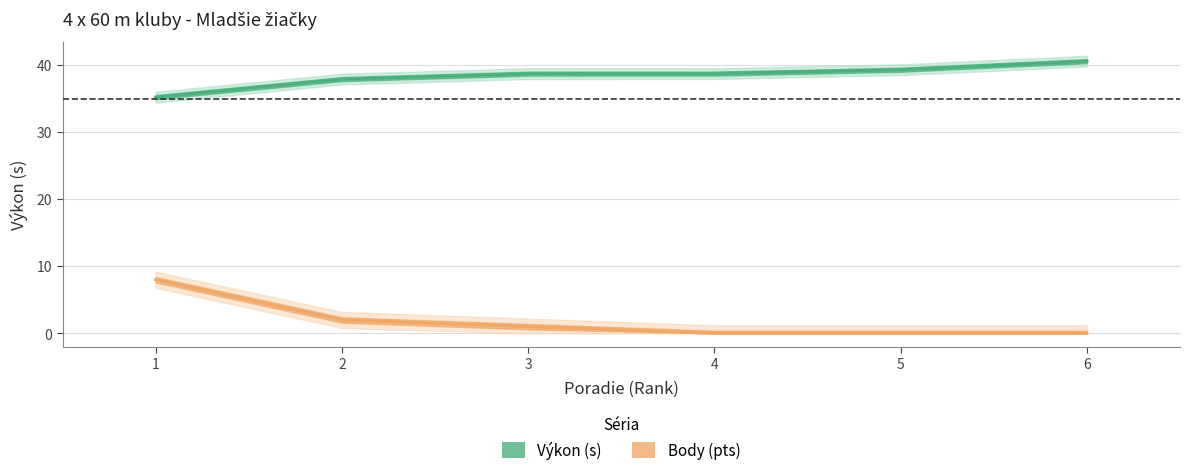

At how many categories does at least one series exceed 6?

6